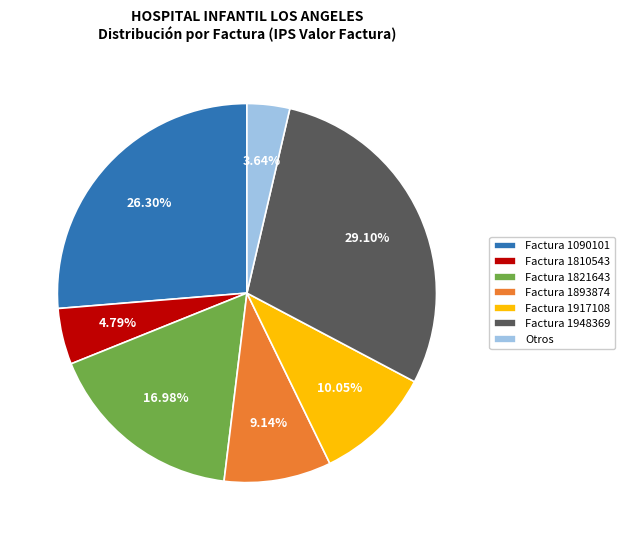

Which slice is the largest?

Factura 1948369